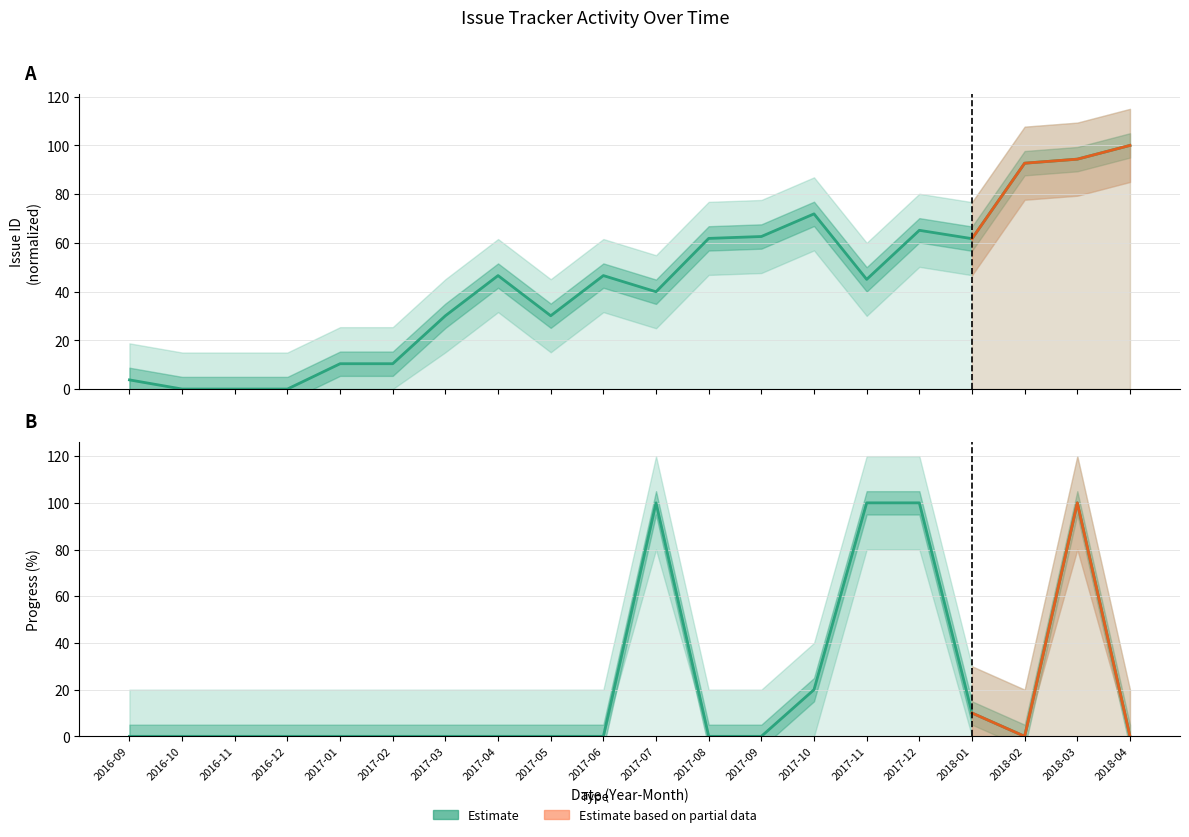

At 2017-10, list the series in order from largest to smallest.

Issue ID, Progress